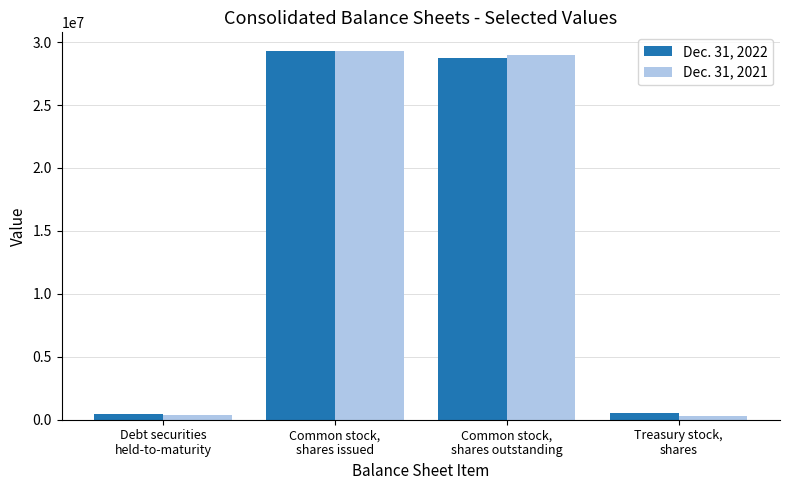

What is the total value across all series at Common stock,
shares outstanding?

57738687